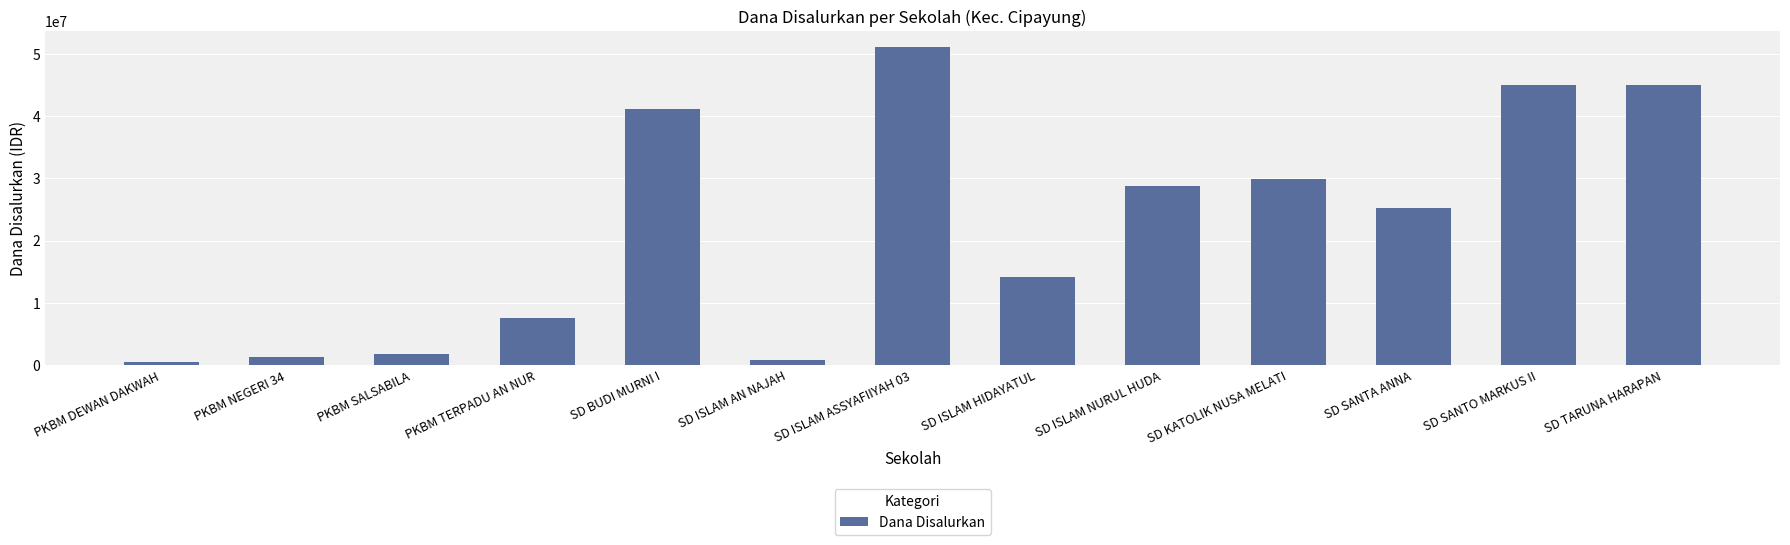

Between PKBM DEWAN DAKWAH and SD ISLAM NURUL HUDA, which is larger?

SD ISLAM NURUL HUDA